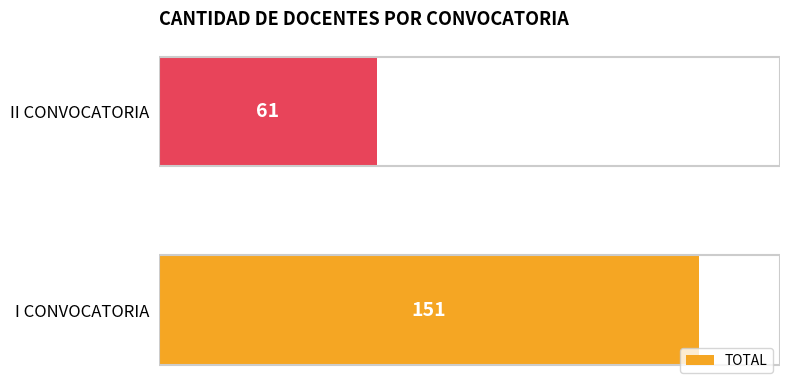

What is the greatest value displayed?

151